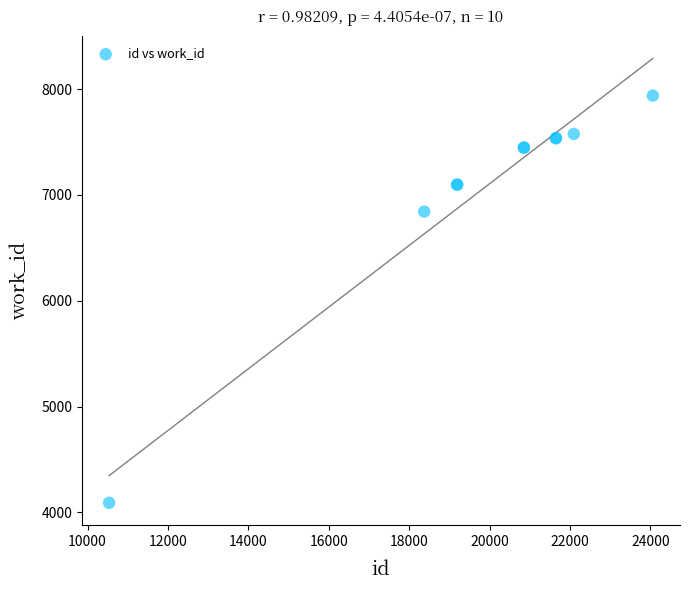

What Y value in the scatter plot is closest to 6014?

6842